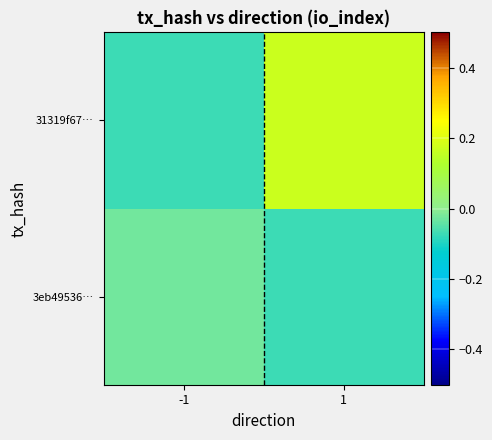

List the series in order of their overall mean, lowest first.

3eb49536…, 31319f67…